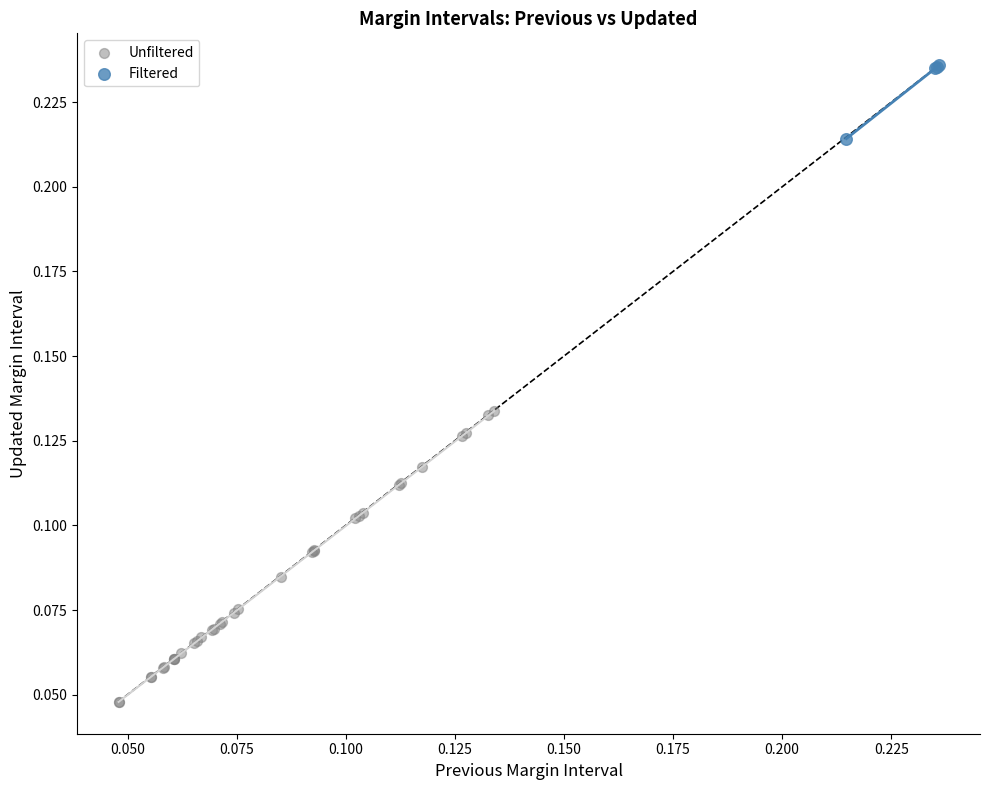

Which series reaches the minimum Y coordinate?

Unfiltered